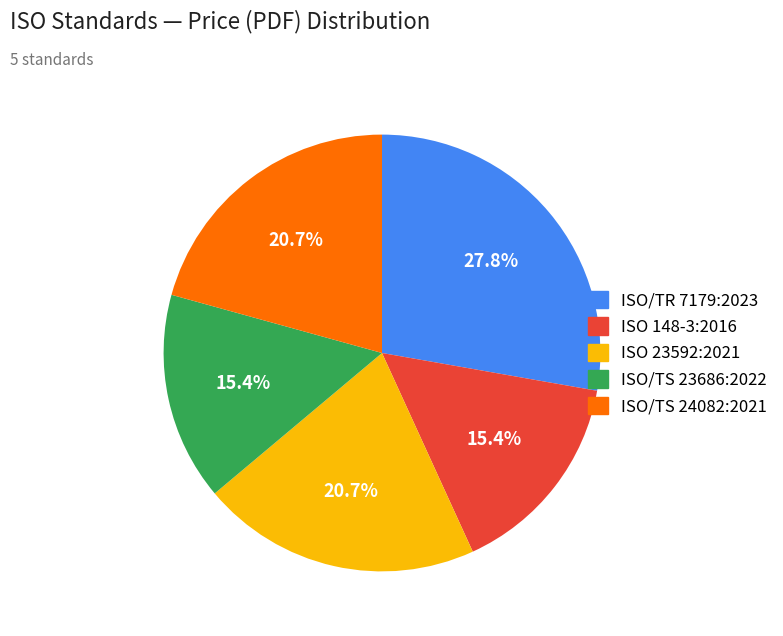

Combined, what portion of the pie is ISO/TS 23686:2022 and ISO/TR 7179:2023?

43.2%